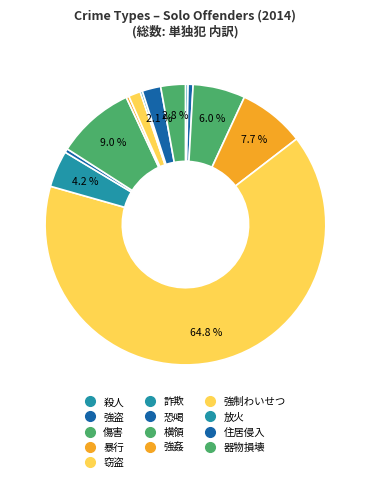

Rank the categories by value from lowest to highest.

放火, 殺人, 強姦, 恐喝, 強盗, 強制わいせつ, 住居侵入, 器物損壊, 詐欺, 傷害, 暴行, 横領, 窃盗